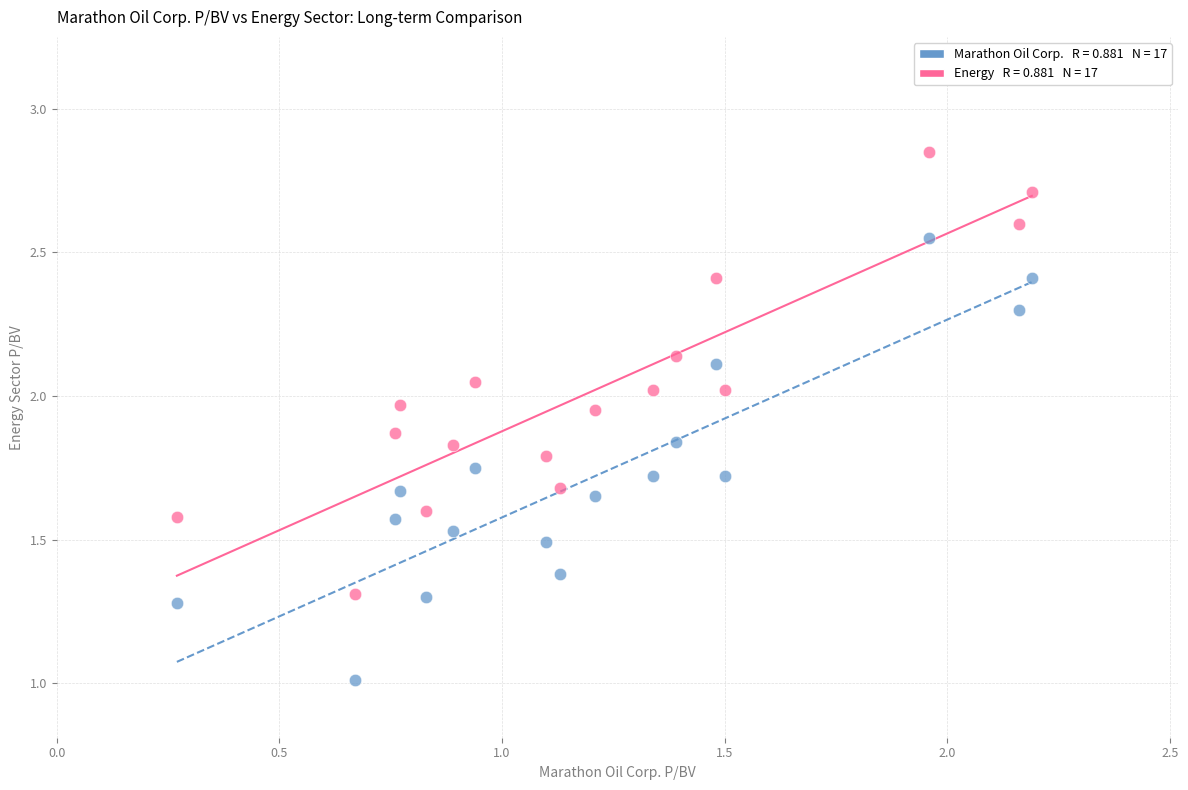

Count the number of points in this scatter plot.

34